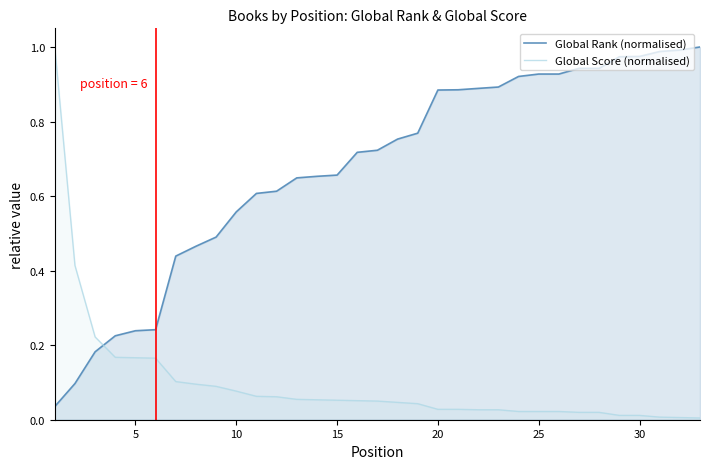

How many times do Global Rank (normalised) and Global Score (normalised) cross each other?

1